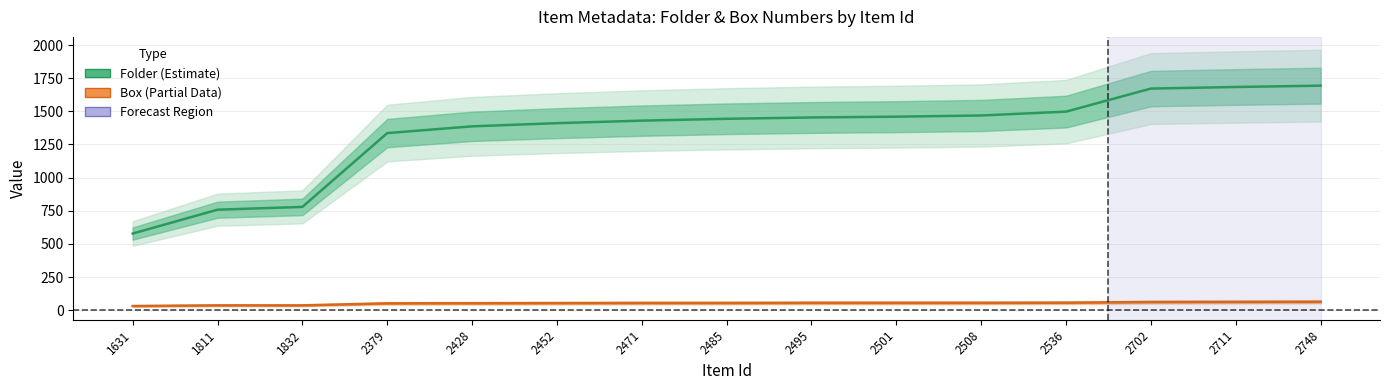

At how many categories does at least one series exceed 264?

15